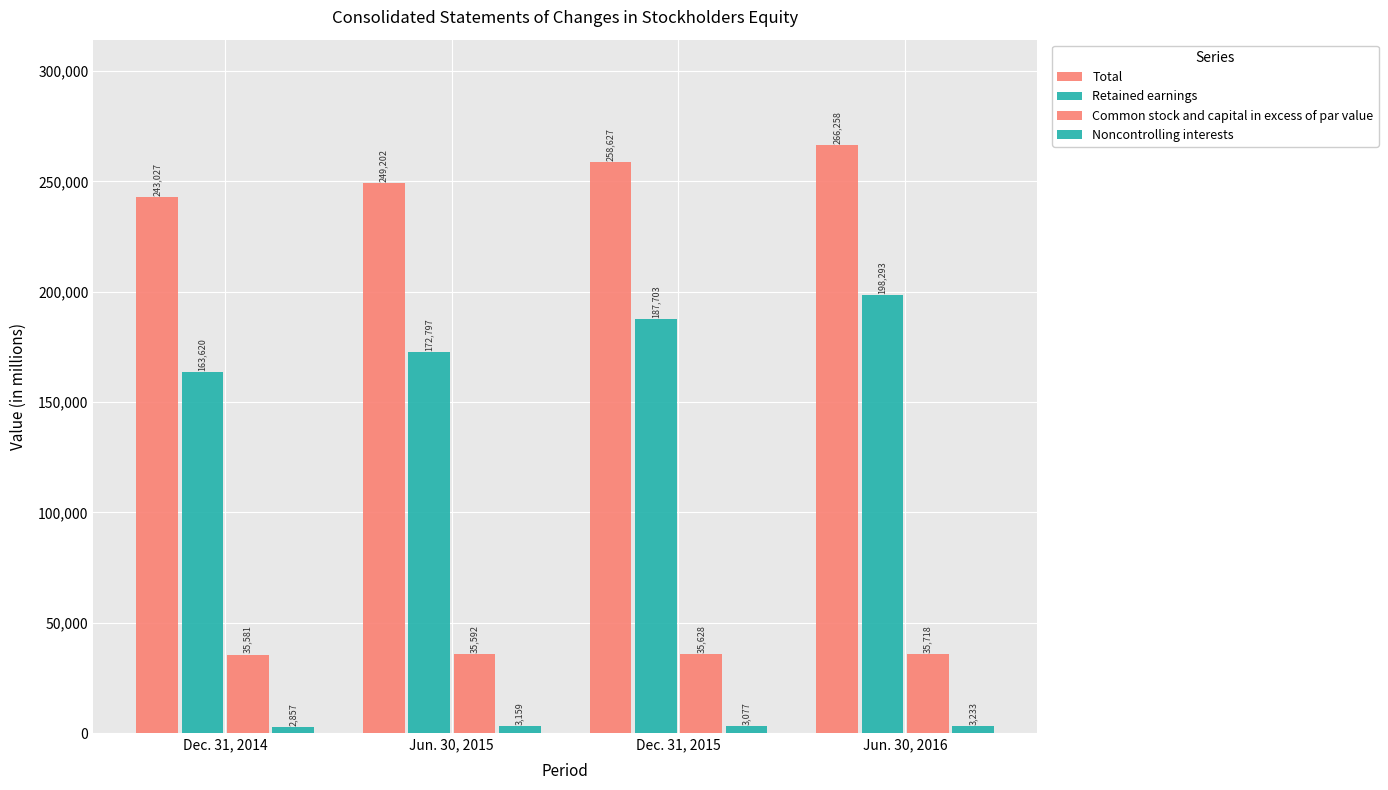

How many data points in Retained earnings are less than 187703?

2